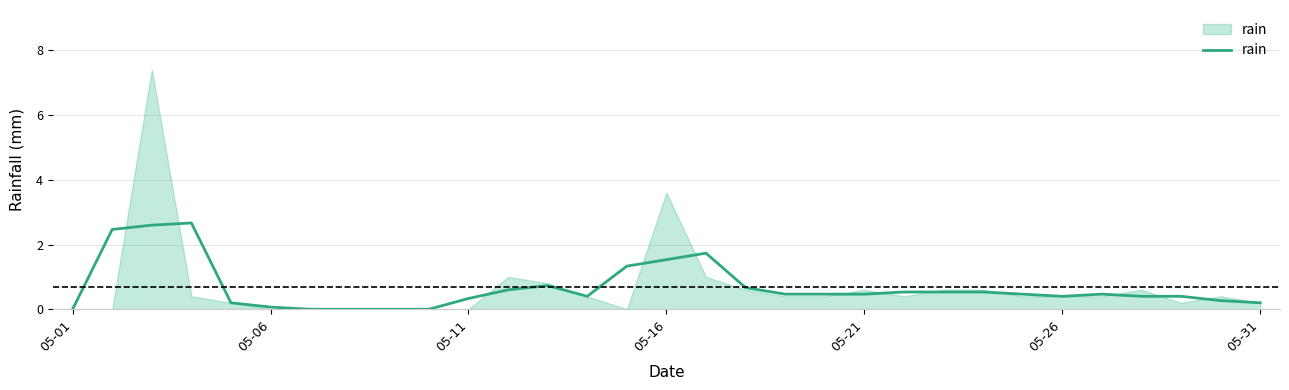

What is the change in value from 05-26 to 13?

+0.3